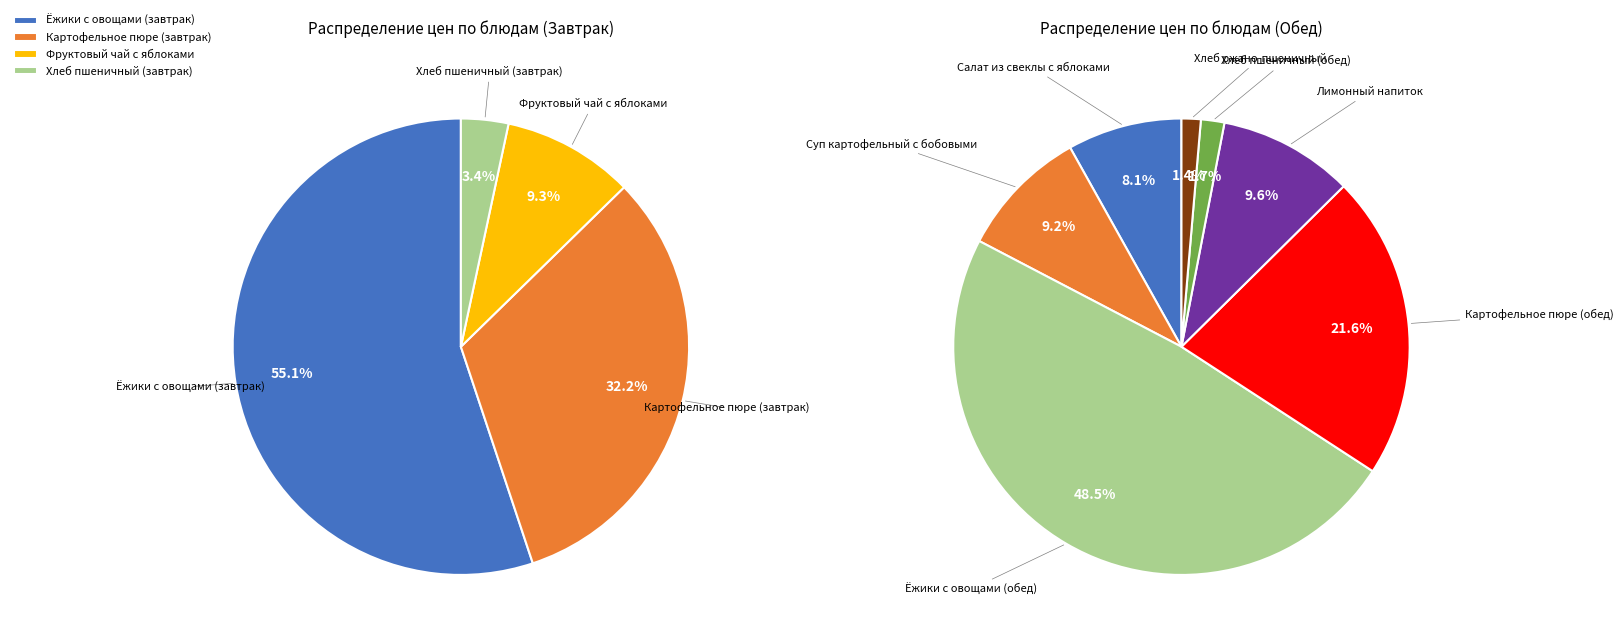

Which slice is the smallest?

Хлеб ржано-пшеничный